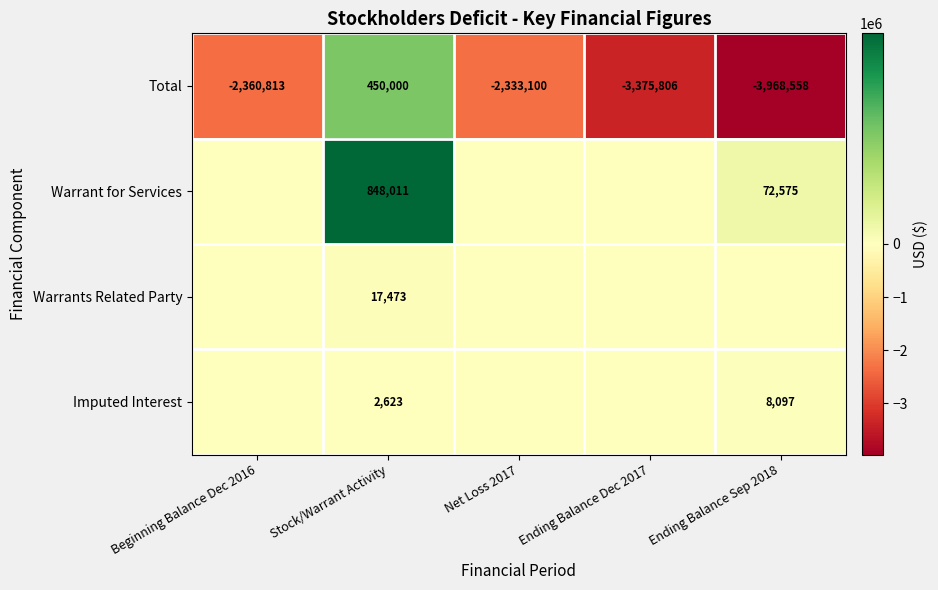

What is the average value of the Total series?

-2317655